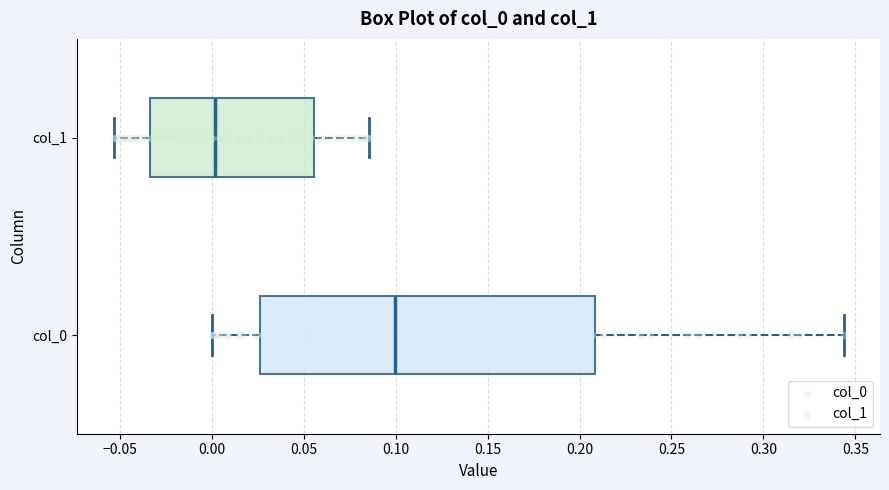

Where is the right edge of the box for col_0 on the x-axis? The values are not printed on the chart, so give them approximately, as read against the axis.

0.210